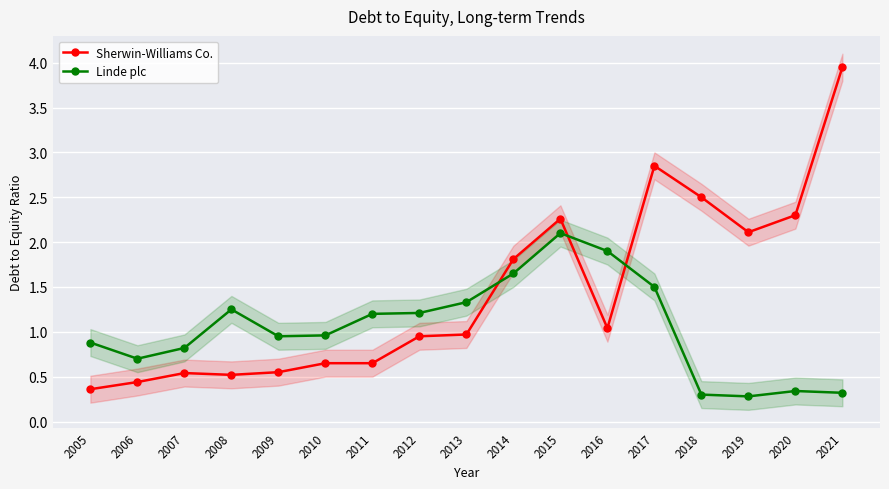

What is the difference between the second highest and second lowest values in the Sherwin-Williams Co. series?

2.4